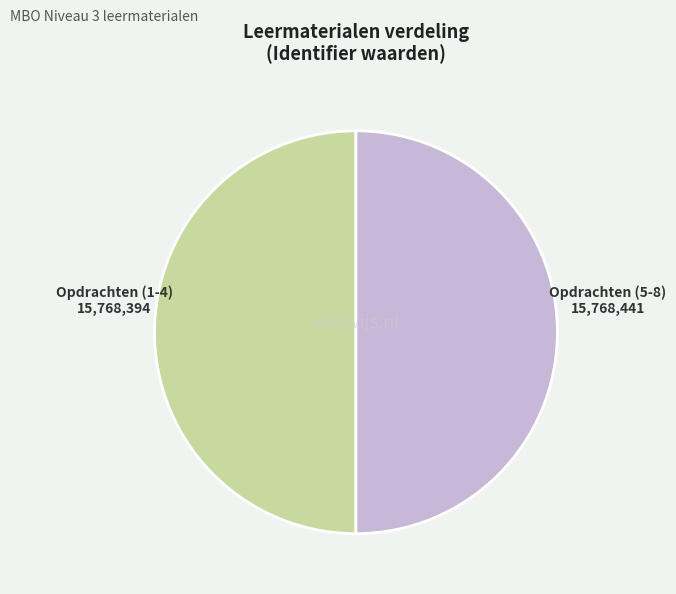

Count the number of slices in the pie.

2